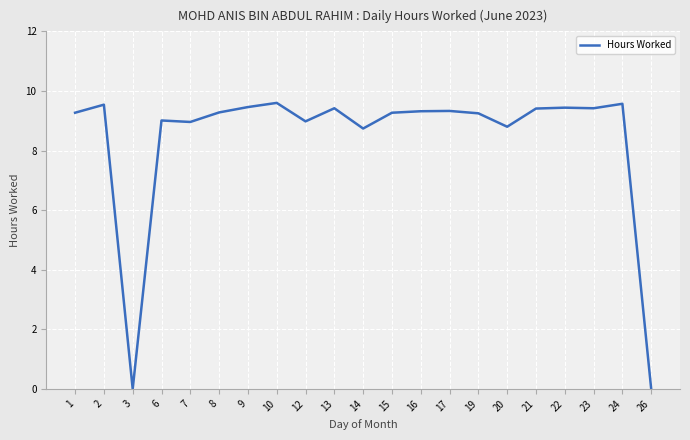

What is the maximum value shown in the chart?

9.6